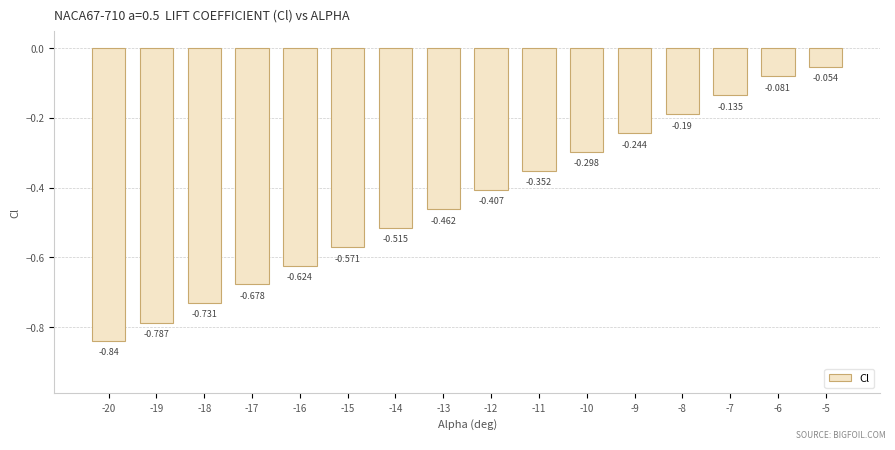

Count the number of data series in this chart.

1